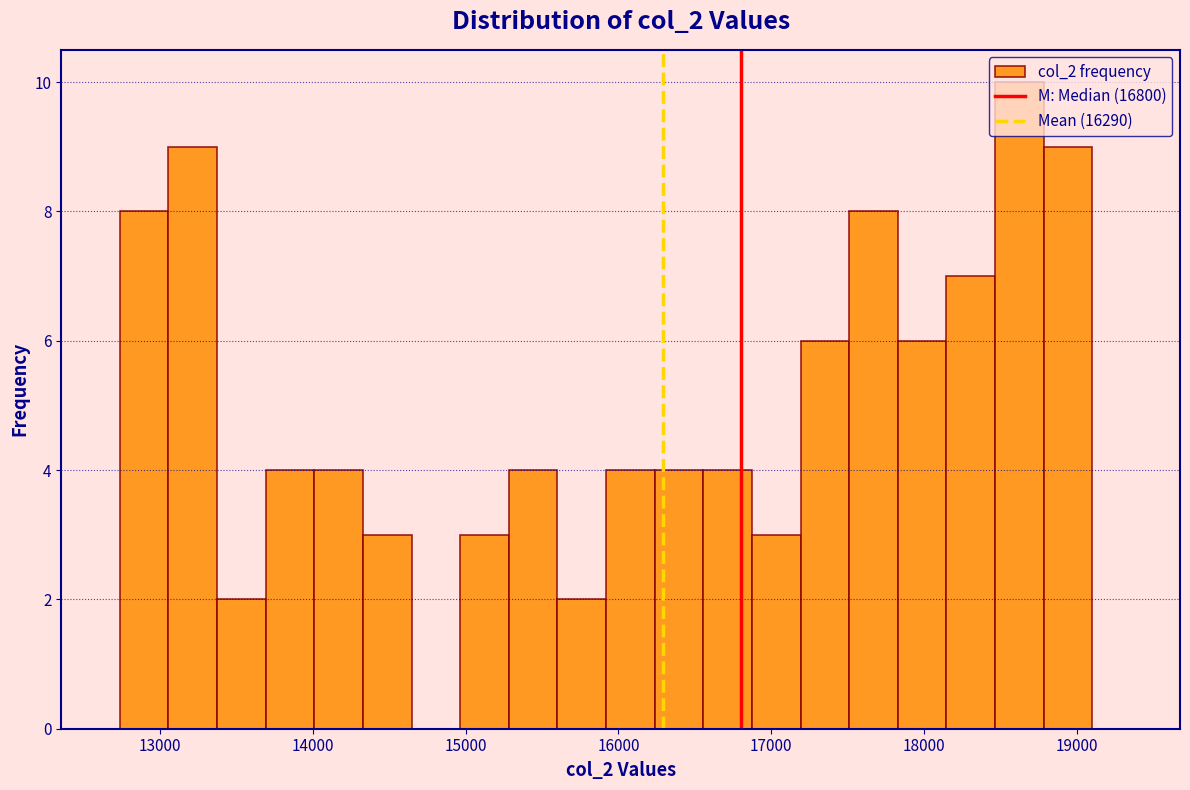

Read against the x-axis, roughly where is the centre of the tallest bar?

18600